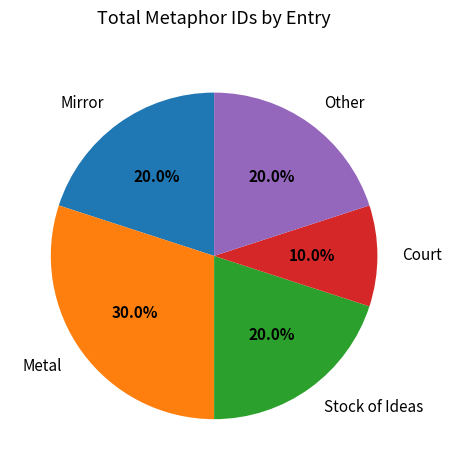

To the nearest percent, what is the difference between the largest and smallest slice percentages?

20%